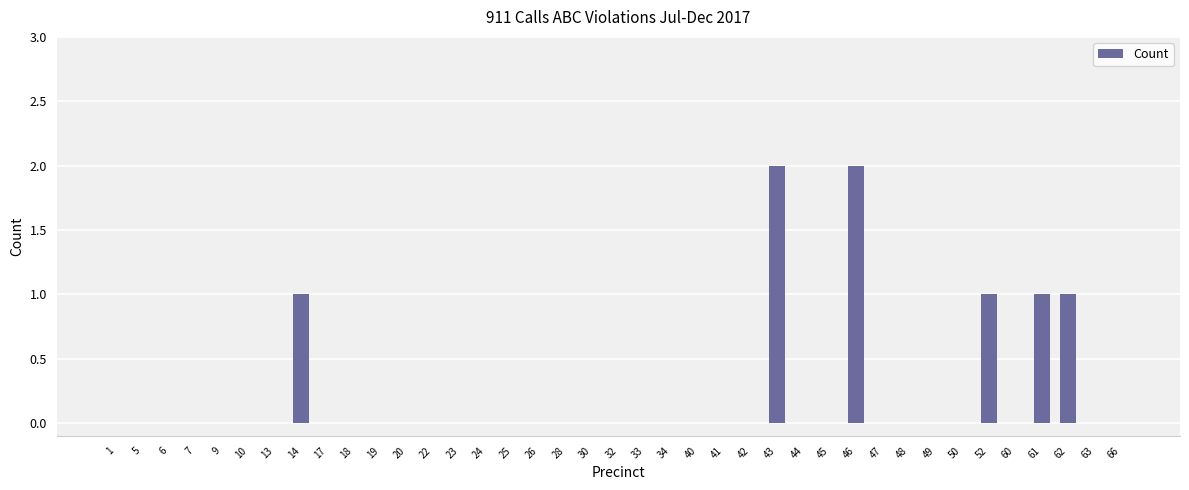

What is the sum of all values?

8